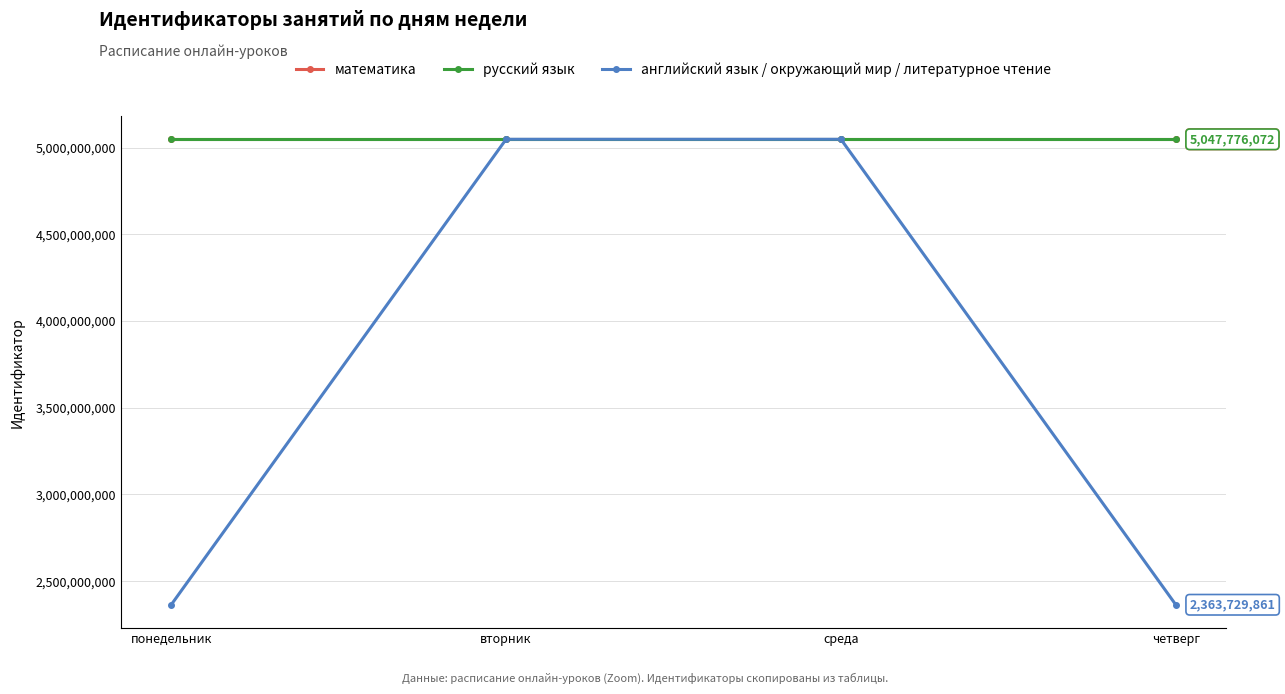

Does the chart have visible grid lines?

Yes